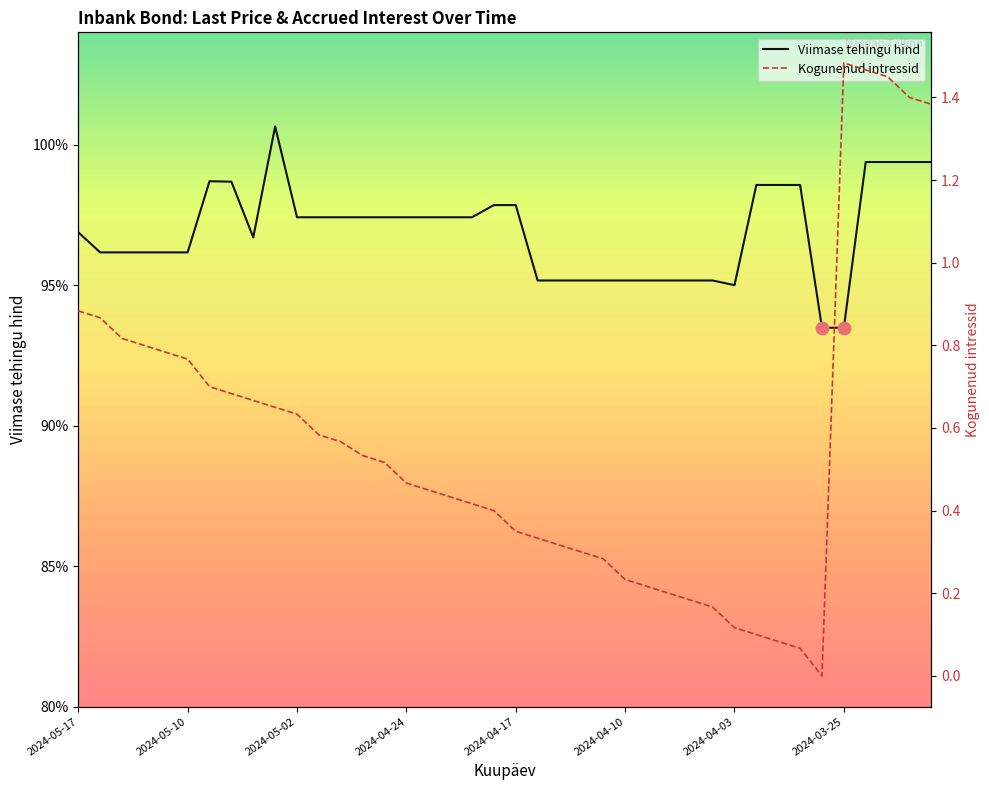

Which series reaches the minimum Y coordinate?

Kogunenud intressid